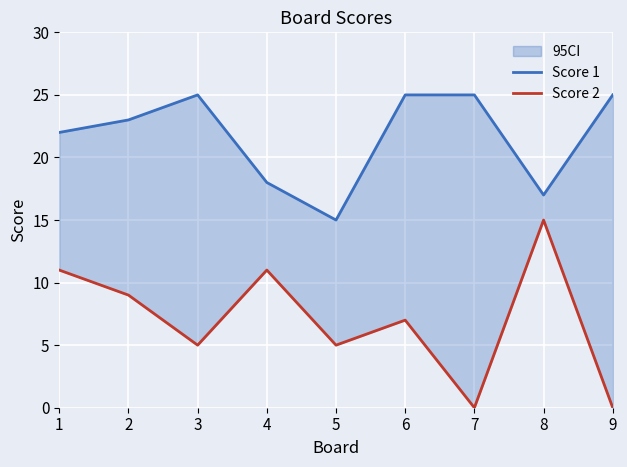

True or false: Score 2 and Score 1 intersect in this chart.

False